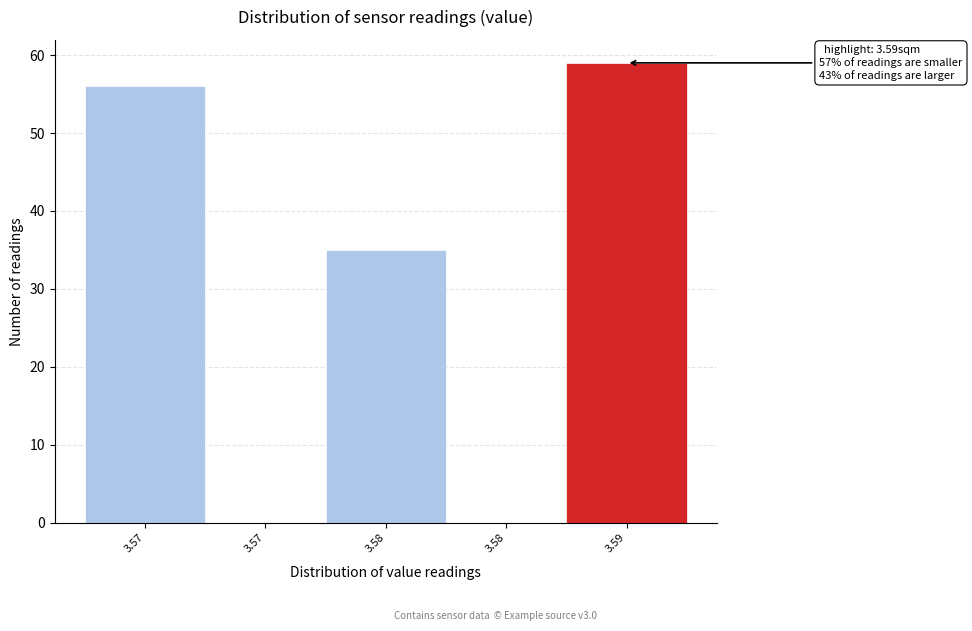

How many categories are shown in the chart?

5